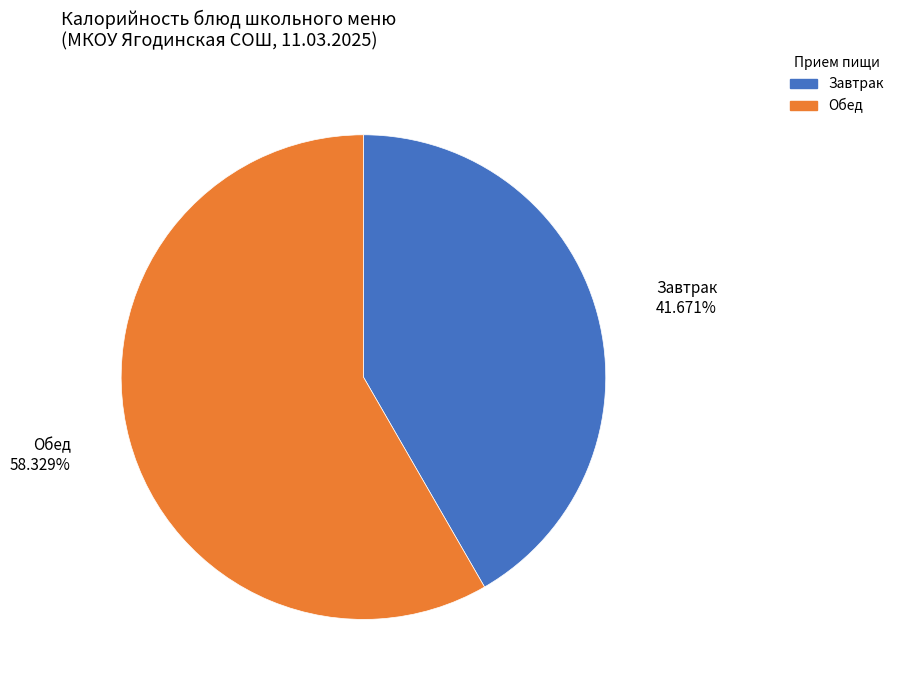

Combined, do Завтрак and Обед account for over 50%?

Yes